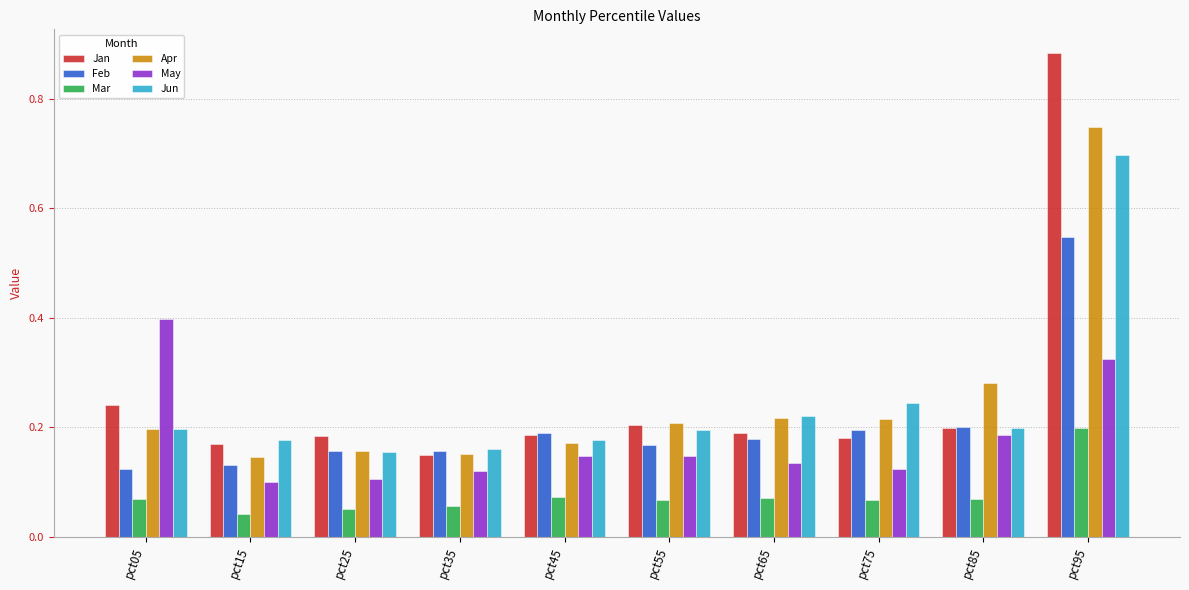

At which category does the chart reach its minimum across all series?

pct15